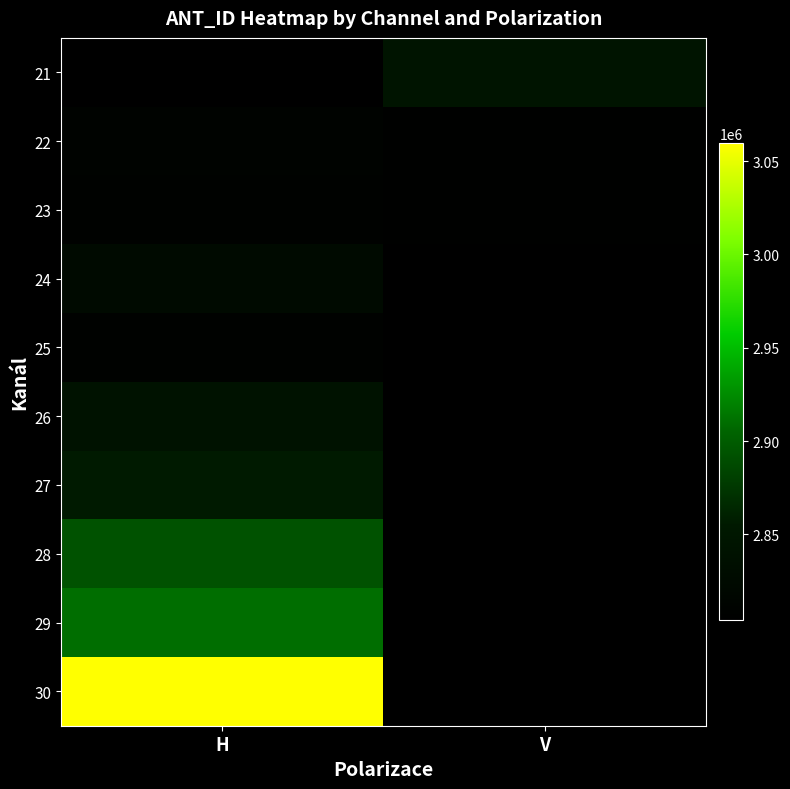

At H, list the series in order from largest to smallest.

30, 29, 28, 27, 26, 24, 22, 25, 23, 21